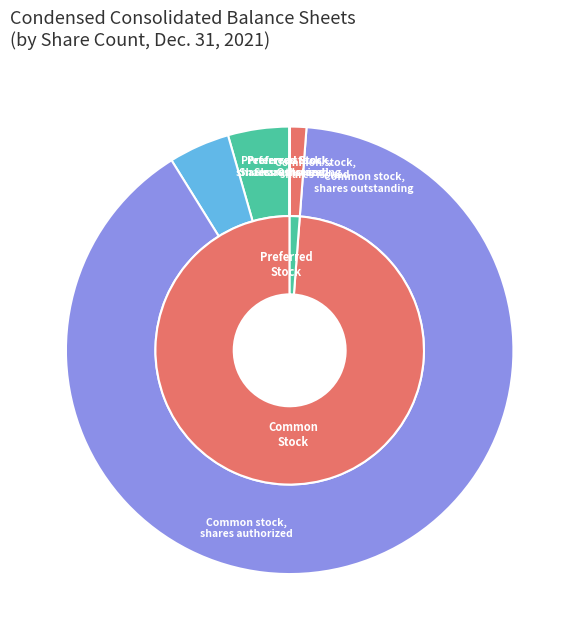

What percentage is the Common stock, shares issued slice, to the nearest percent?

4%